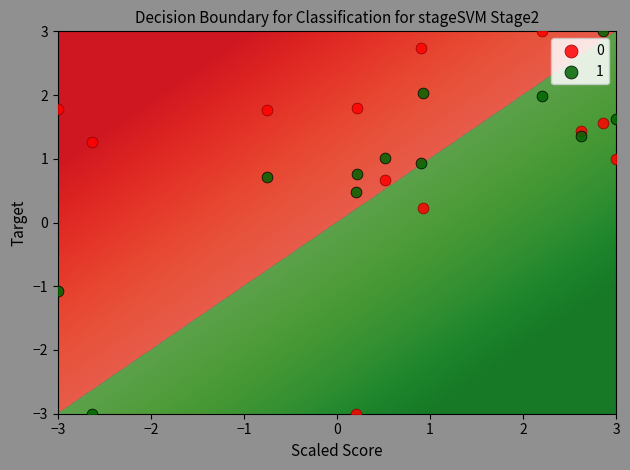

What is the X range (max minus min) for the scatter plot?

6.0